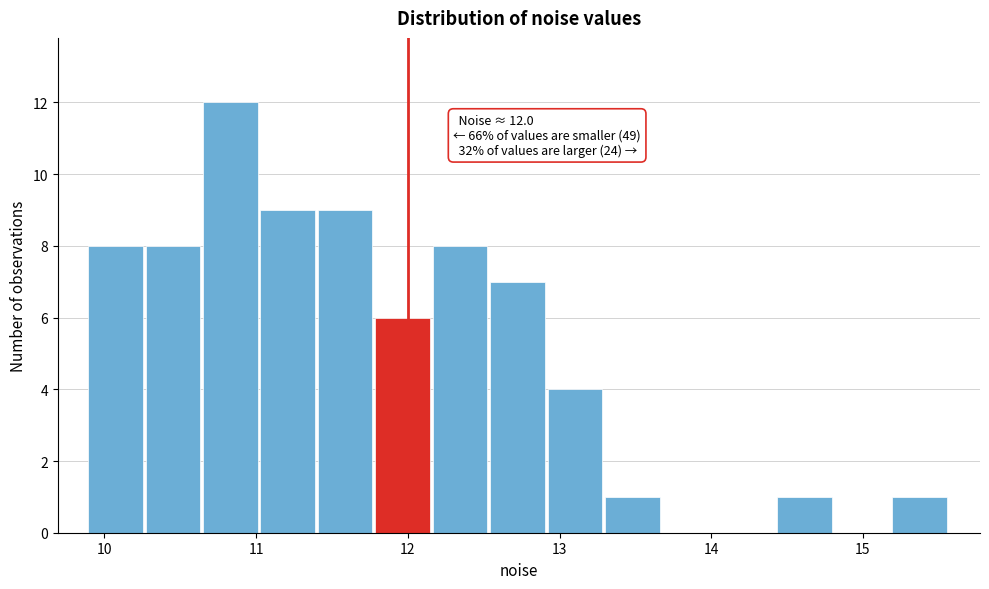

Around what value on the x-axis is the tallest bar? Give the approximate position of its centre, as read against the axis.

10.8